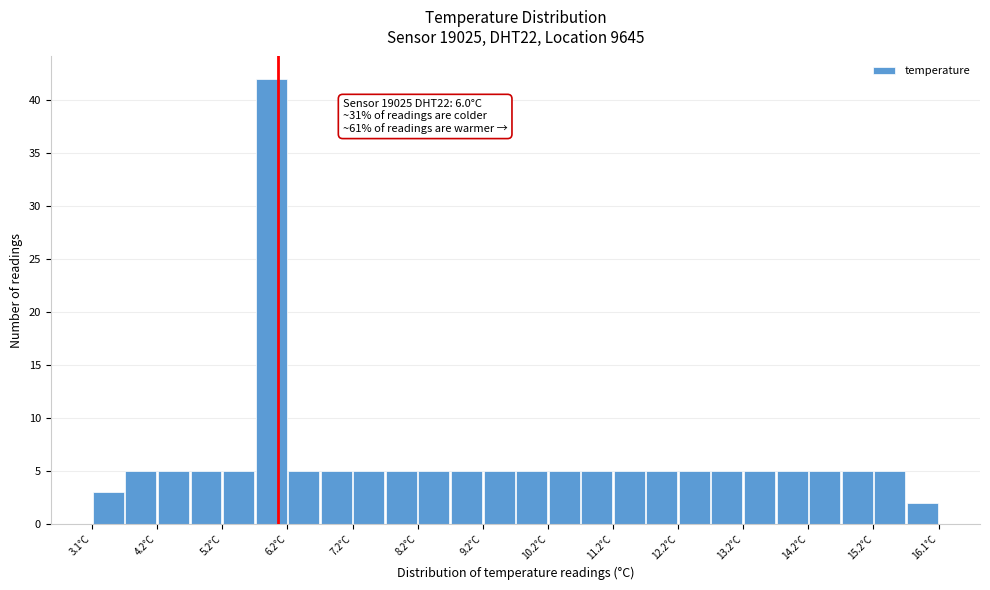

Over which range of the x-axis is the bar tallest?

5.65 to 6.15